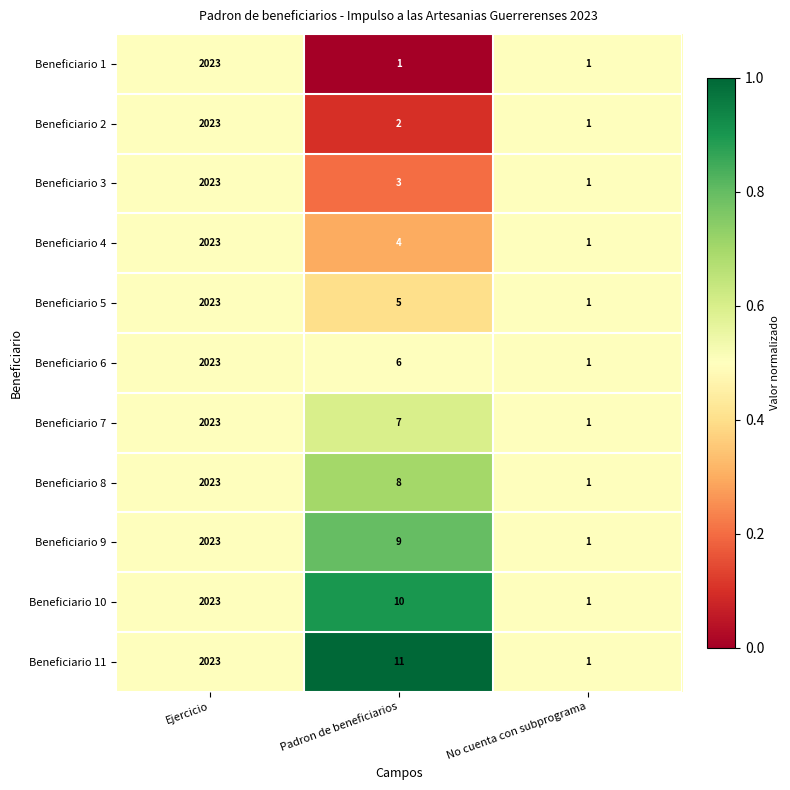

Where is Beneficiario 2 nearest to the value 1012?

Padron de beneficiarios